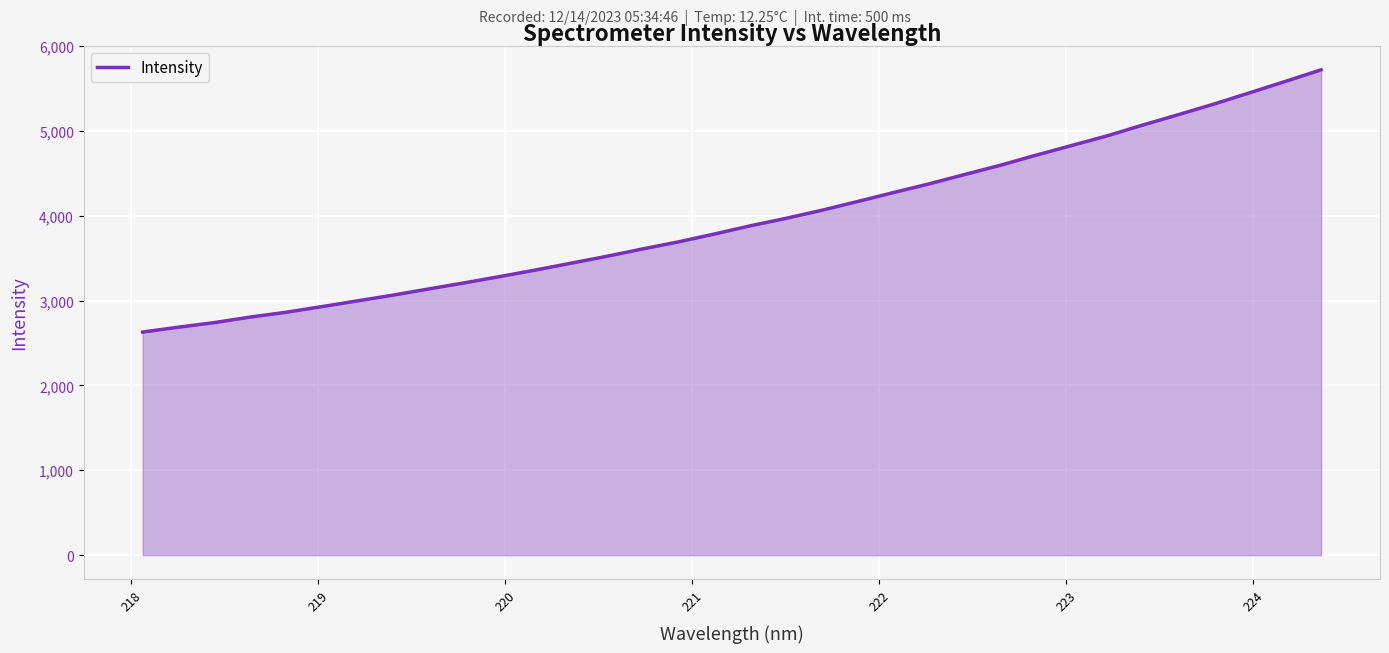

What is the greatest value displayed?

5717.7